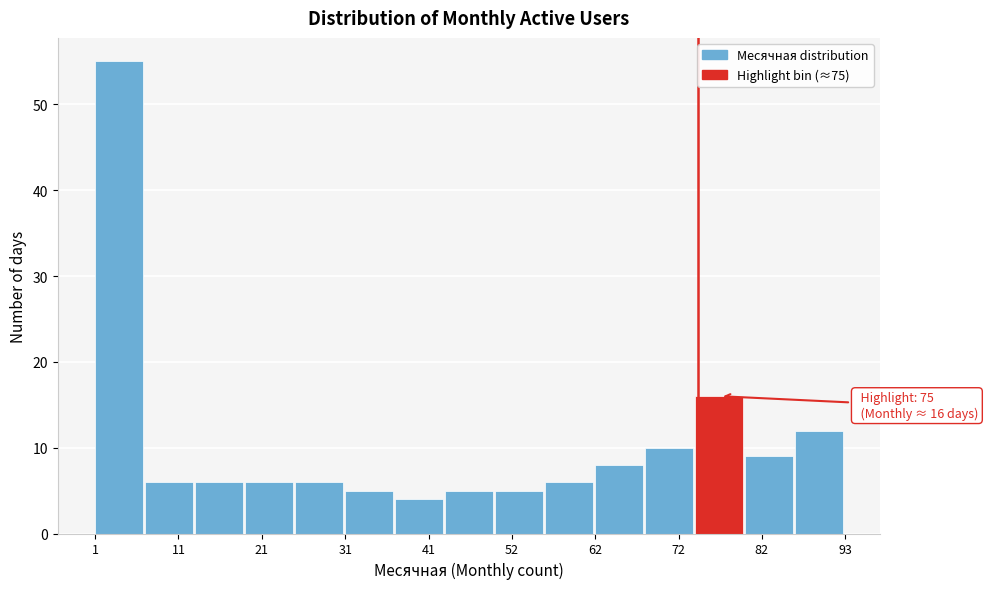

Around what value on the x-axis is the tallest bar? Give the approximate position of its centre, as read against the axis.

4